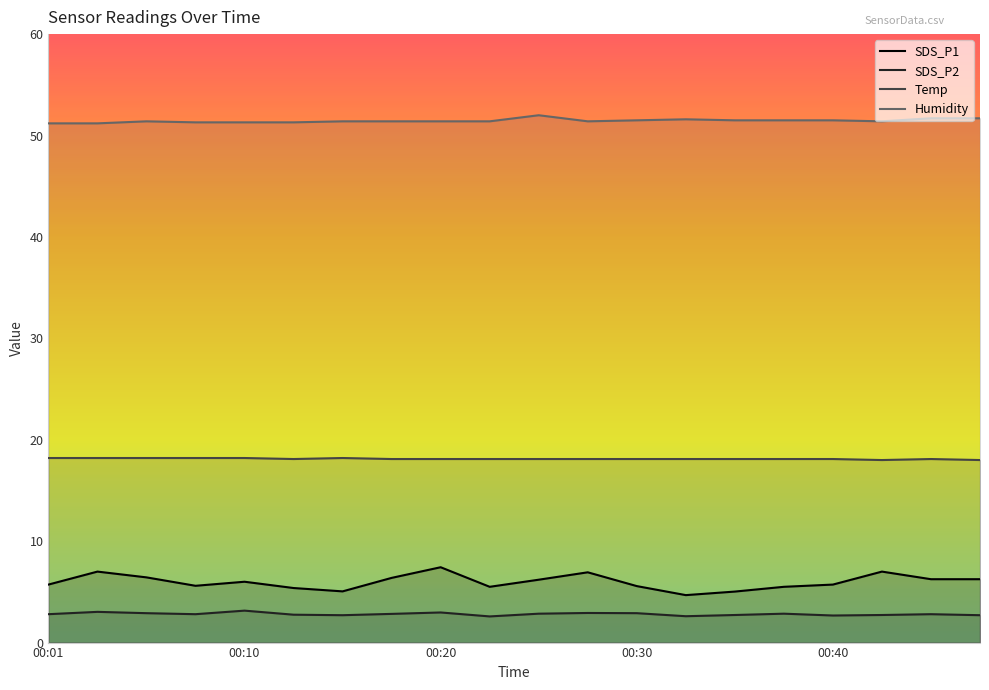

At which category does the chart reach its peak across all series?

10